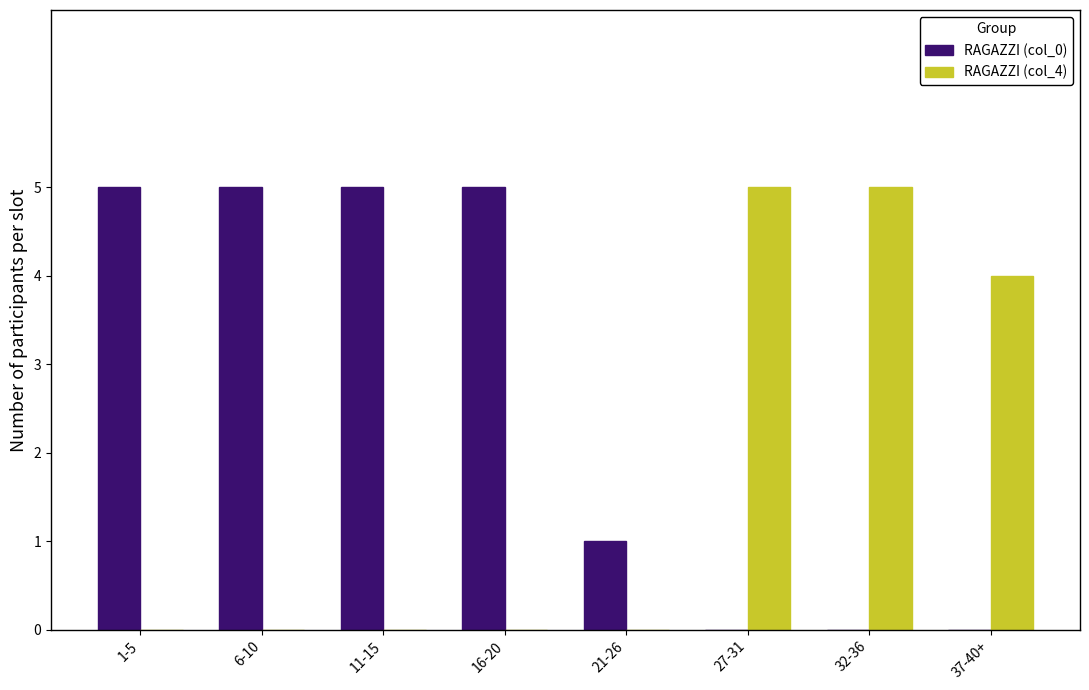

What is the total value across all series at 6-10?

5